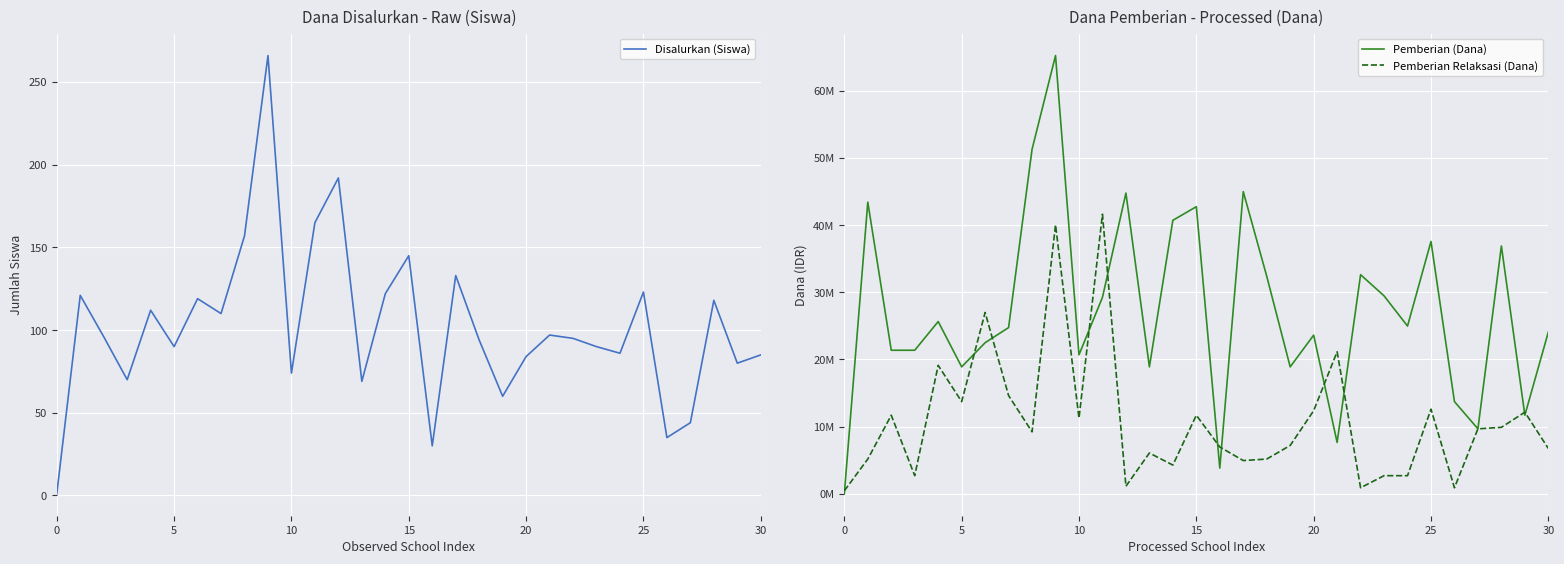

In Pemberian Relaksasi (Dana), how many points are lower than both neighbors (excluding endpoints)?

9